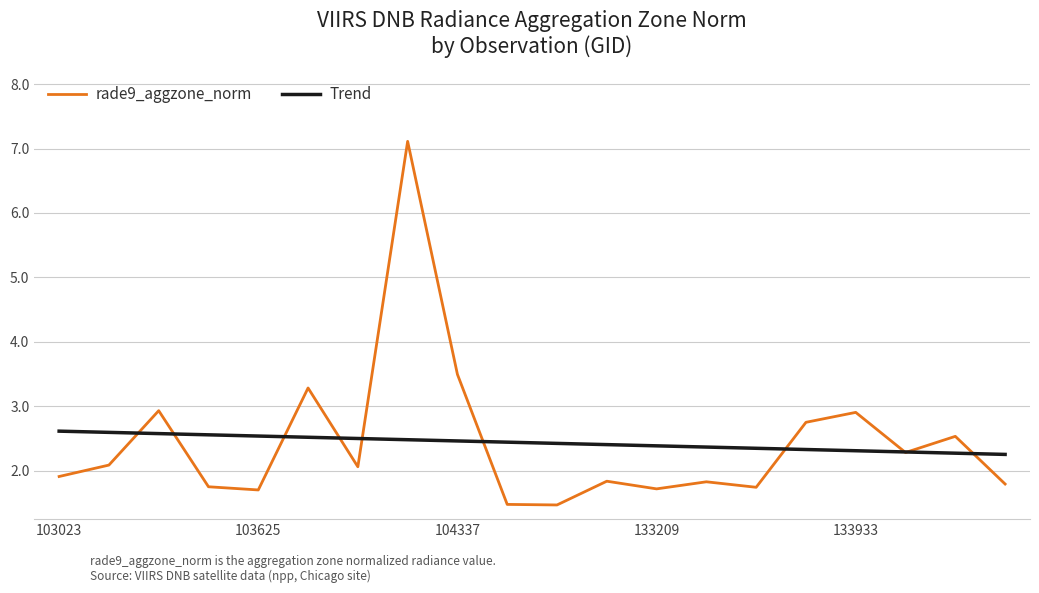

After their last crossing, which series has the higher values: Trend or rade9_aggzone_norm?

Trend